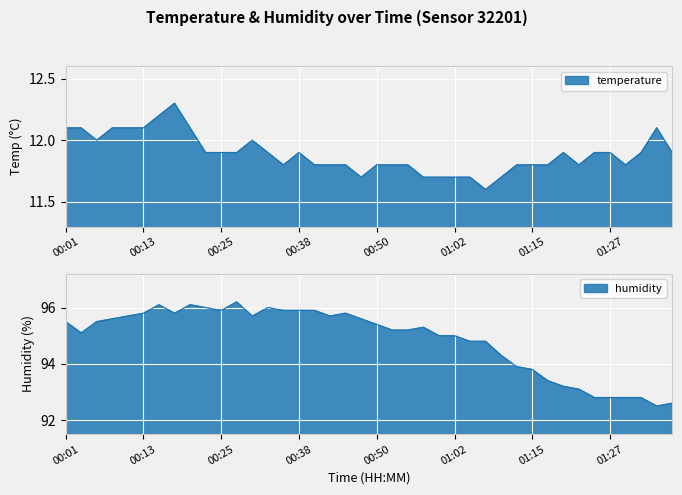

How many values in the humidity series exceed 95?

24